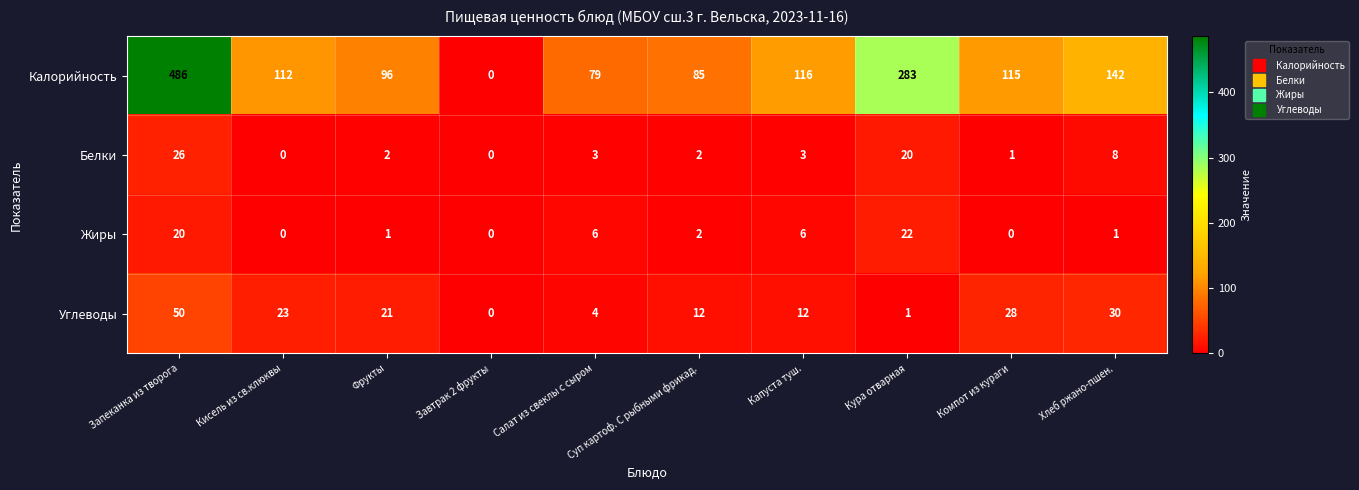

The Белки series shows 1 at Капуста туш.. True or false?

False